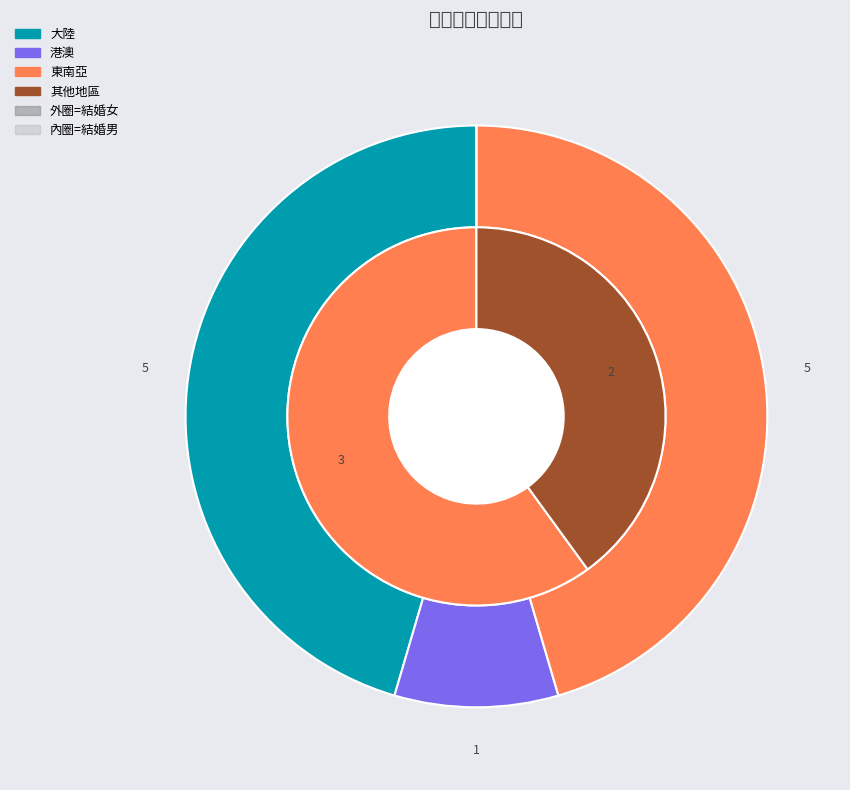

How many slices are in this pie chart?

4